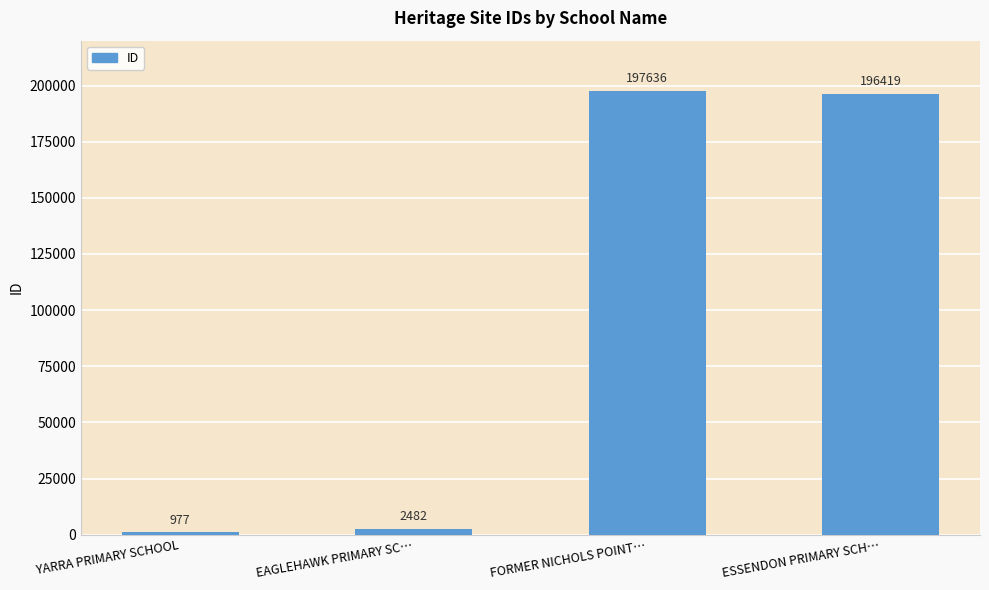

What is the maximum value shown in the chart?

197636